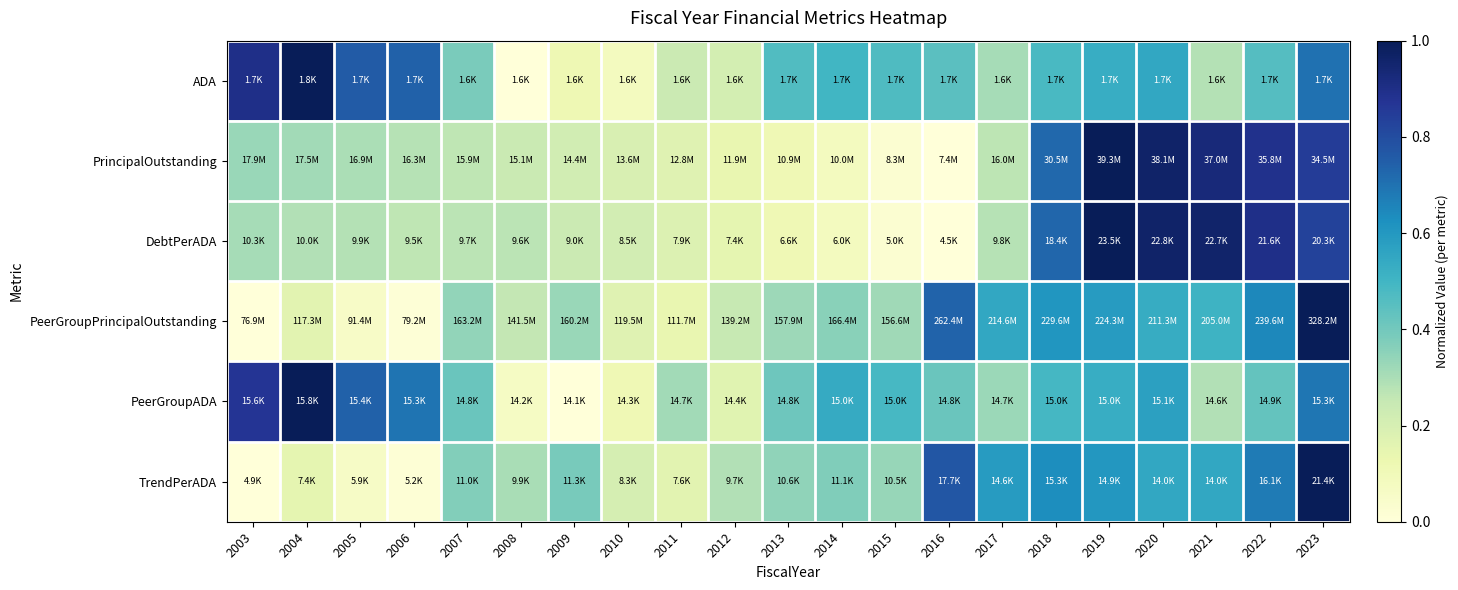

Reading left to right, transcribe all the data shown in this chart.

ADA: 2003=0.9	2004=1.0	2005=0.8	2006=0.7	2007=0.4	2008=0.0	2009=0.1	2010=0.1	2011=0.2	2012=0.2	2013=0.5	2014=0.5	2015=0.5	2016=0.4	2017=0.3	2018=0.5	2019=0.5	2020=0.5	2021=0.3	2022=0.5	2023=0.7
PrincipalOutstanding: 2003=0.3	2004=0.3	2005=0.3	2006=0.3	2007=0.3	2008=0.2	2009=0.2	2010=0.2	2011=0.2	2012=0.1	2013=0.1	2014=0.1	2015=0.0	2016=0.0	2017=0.3	2018=0.7	2019=1.0	2020=1.0	2021=0.9	2022=0.9	2023=0.8
DebtPerADA: 2003=0.3	2004=0.3	2005=0.3	2006=0.3	2007=0.3	2008=0.3	2009=0.2	2010=0.2	2011=0.2	2012=0.2	2013=0.1	2014=0.1	2015=0.0	2016=0.0	2017=0.3	2018=0.7	2019=1.0	2020=1.0	2021=1.0	2022=0.9	2023=0.8
PeerGroupPrincipalOutstanding: 2003=0.0	2004=0.2	2005=0.1	2006=0.0	2007=0.3	2008=0.3	2009=0.3	2010=0.2	2011=0.1	2012=0.2	2013=0.3	2014=0.4	2015=0.3	2016=0.7	2017=0.5	2018=0.6	2019=0.6	2020=0.5	2021=0.5	2022=0.6	2023=1.0
PeerGroupADA: 2003=0.9	2004=1.0	2005=0.7	2006=0.7	2007=0.4	2008=0.1	2009=0.0	2010=0.1	2011=0.3	2012=0.2	2013=0.4	2014=0.5	2015=0.5	2016=0.4	2017=0.3	2018=0.5	2019=0.5	2020=0.6	2021=0.3	2022=0.4	2023=0.7
TrendPerADA: 2003=0.0	2004=0.2	2005=0.1	2006=0.0	2007=0.4	2008=0.3	2009=0.4	2010=0.2	2011=0.2	2012=0.3	2013=0.3	2014=0.4	2015=0.3	2016=0.8	2017=0.6	2018=0.6	2019=0.6	2020=0.5	2021=0.6	2022=0.7	2023=1.0